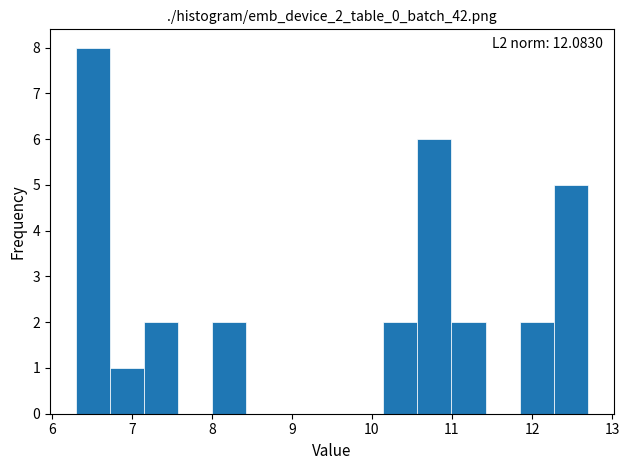

Which range on the x-axis has the tallest bar?

6.3 to 6.7